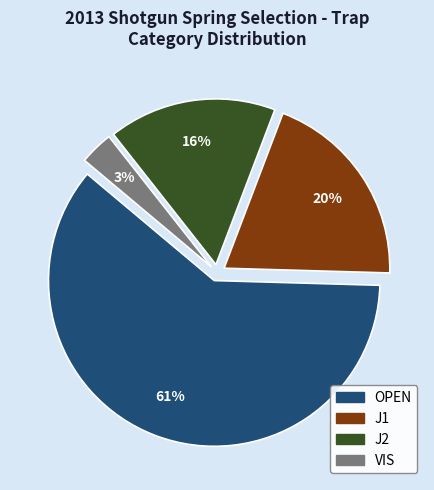

Count the number of slices in the pie.

4